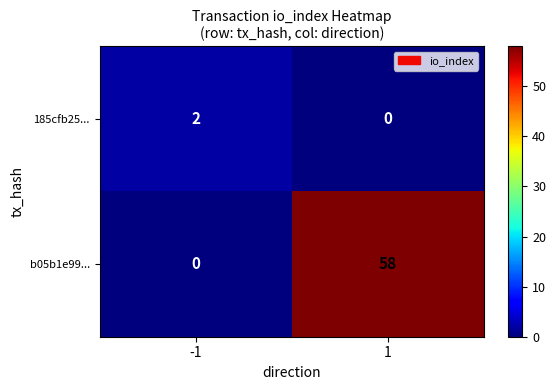

What is the maximum value shown in the chart?

58